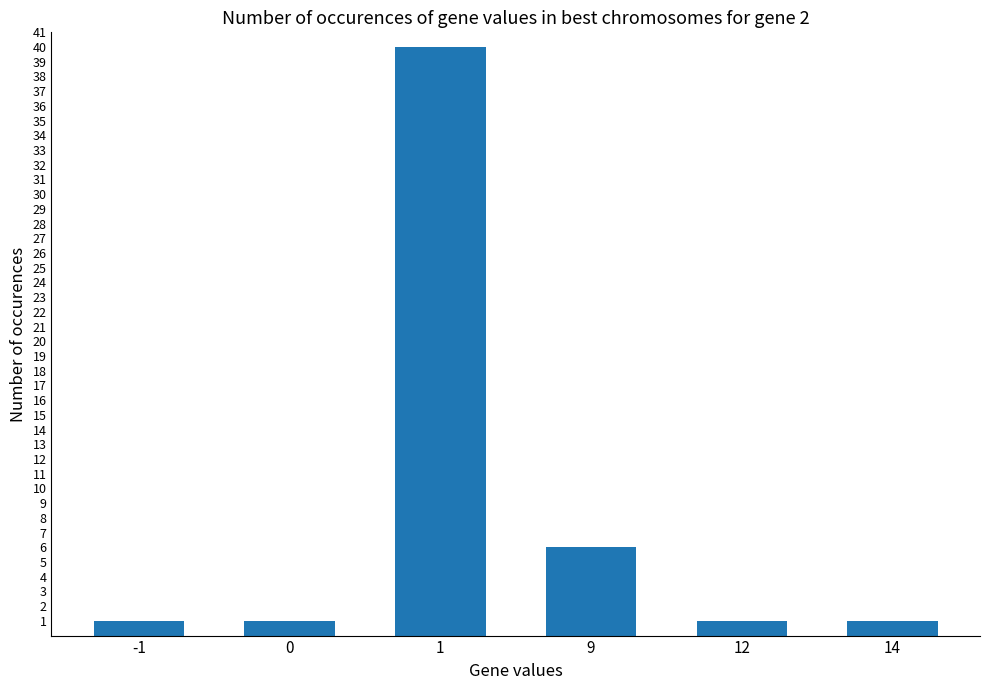

What is the maximum value shown in the chart?

40